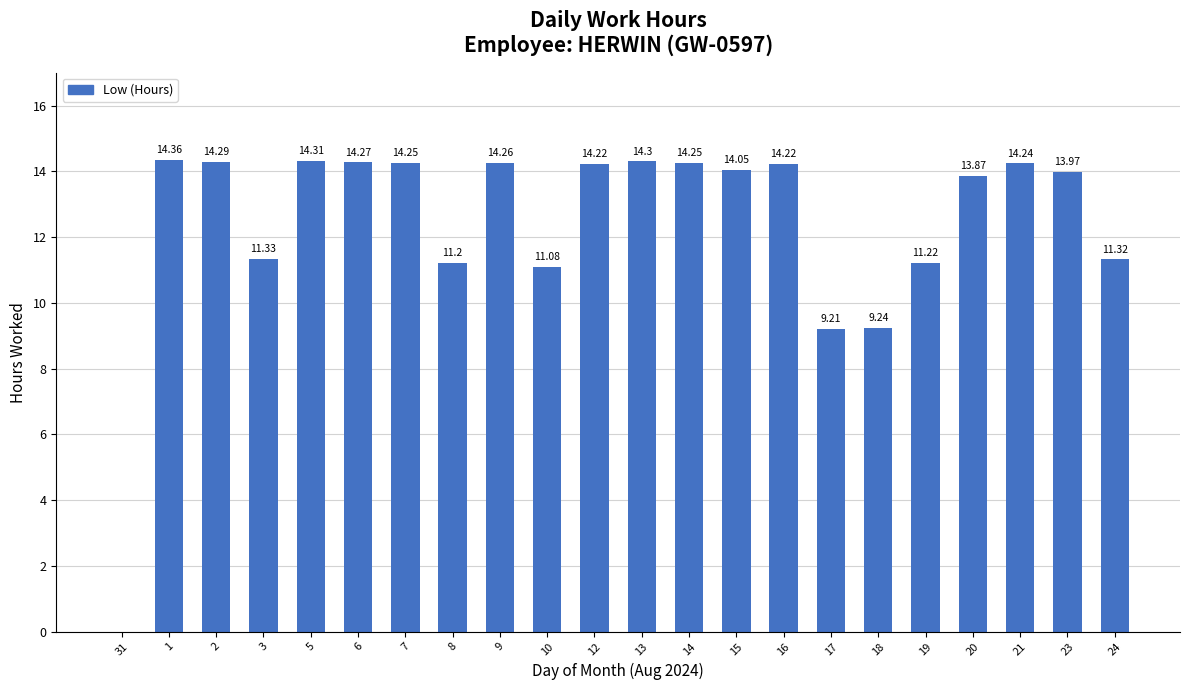

How many series are shown in this chart?

1